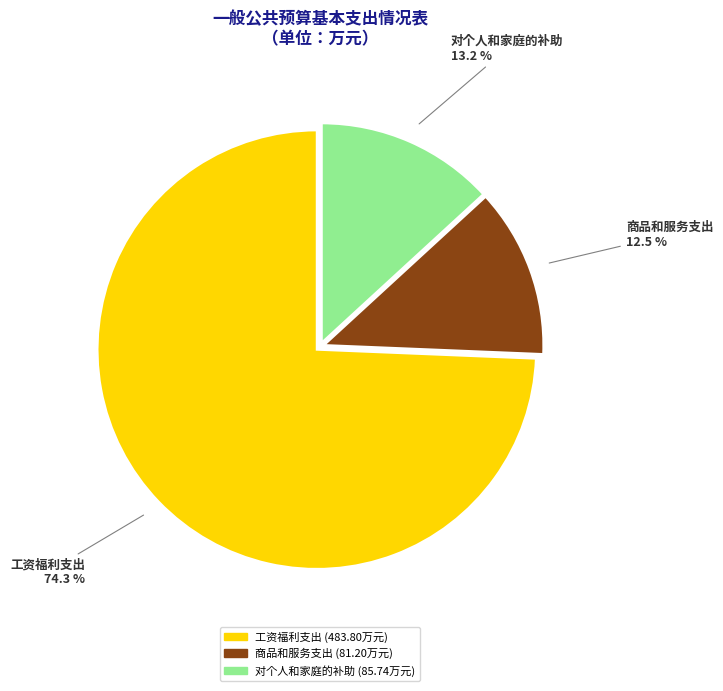

Which has a higher value, 对个人和家庭的补助 or 工资福利支出?

工资福利支出